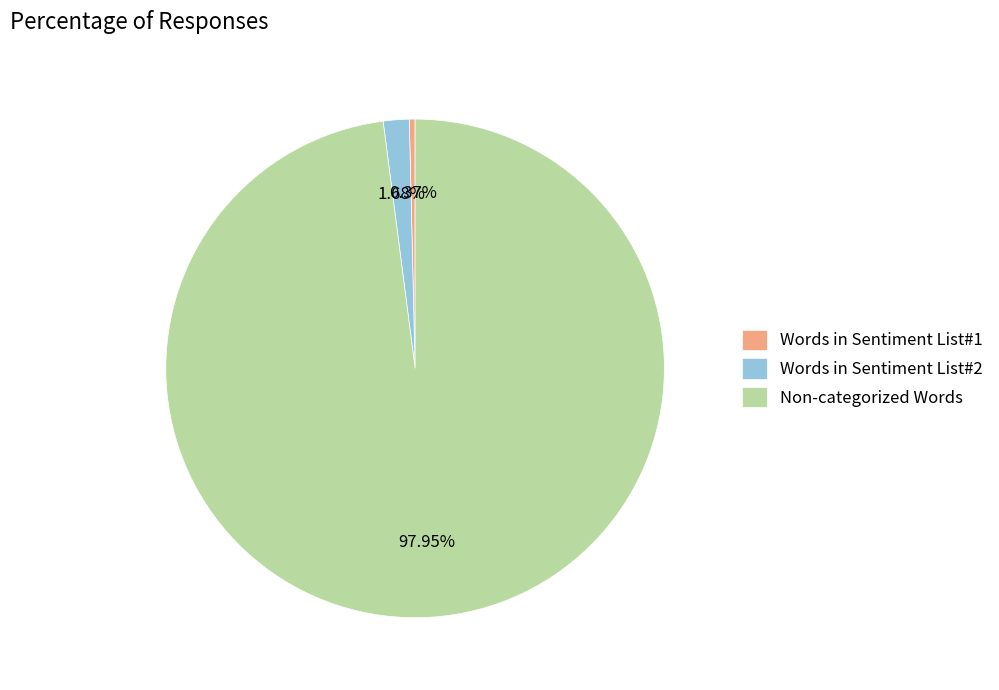

What is the majority slice?

Non-categorized Words